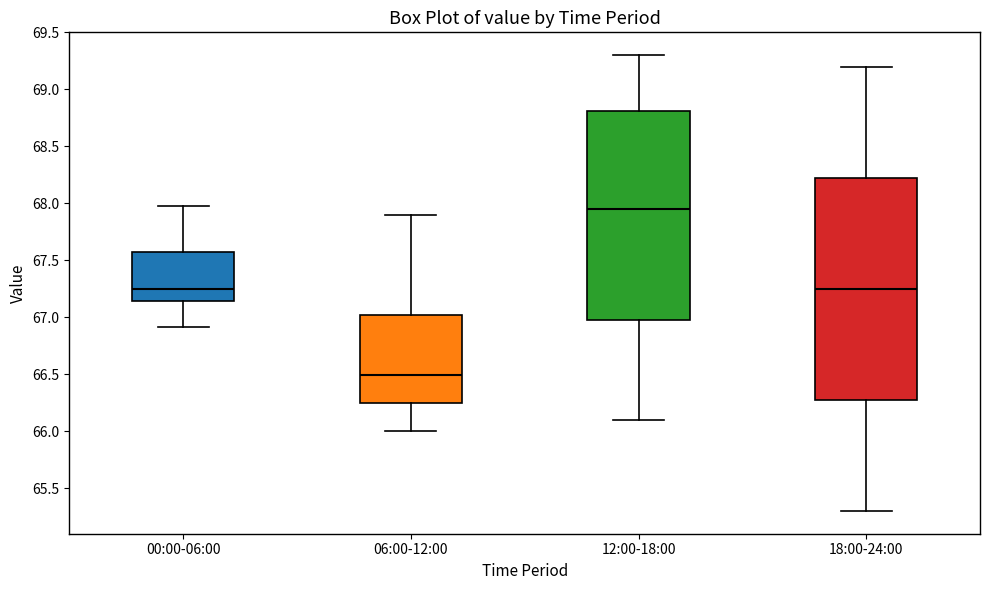

Reading left to right, transcribe this box plot: for each box, give where its median line is, the range the box spans, and where its two whiskers end, as read against the y-axis. The values are not printed on the chart, so give them approximately, as read against the axis.

00:00-06:00: median 67.25, box 67.15 to 67.55, whiskers 66.90 to 68.00
06:00-12:00: median 66.50, box 66.25 to 67.00, whiskers 66.00 to 67.90
12:00-18:00: median 67.95, box 67.00 to 68.80, whiskers 66.10 to 69.30
18:00-24:00: median 67.25, box 66.30 to 68.25, whiskers 65.30 to 69.20